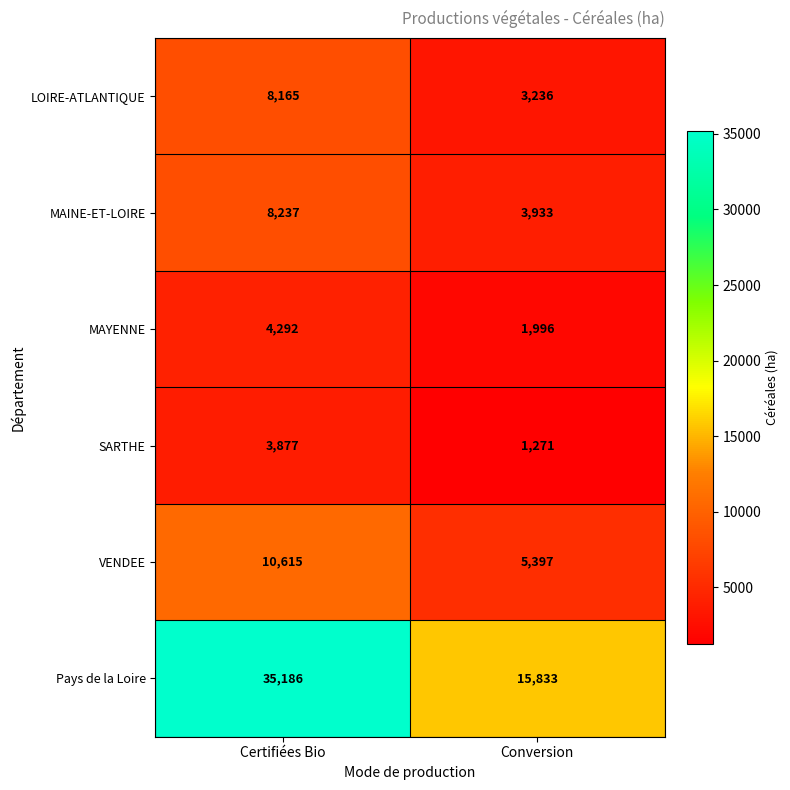

What is the maximum value for SARTHE?

3877